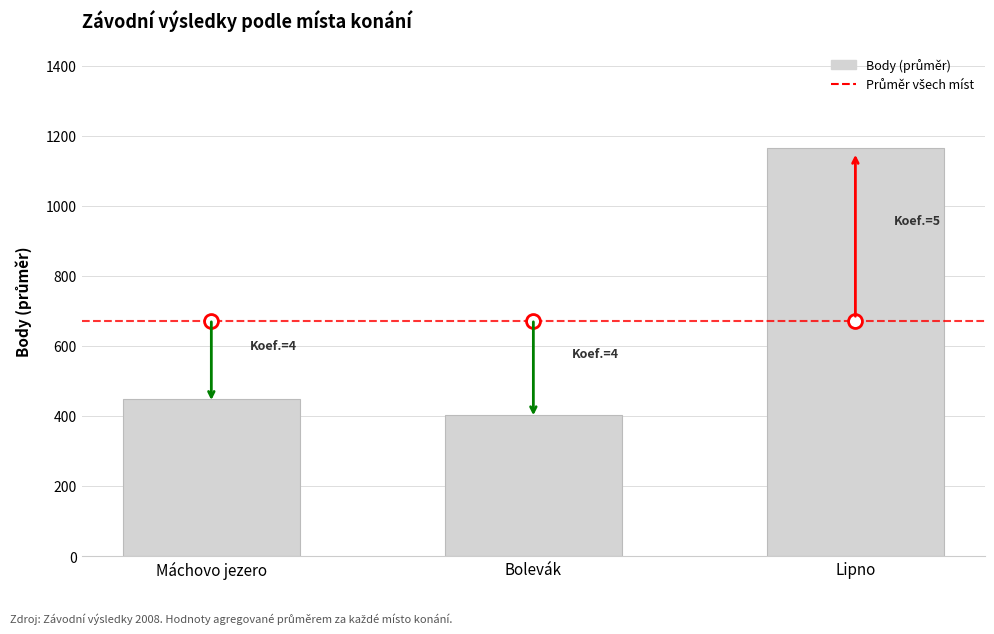

What is the smallest value displayed?

404.0